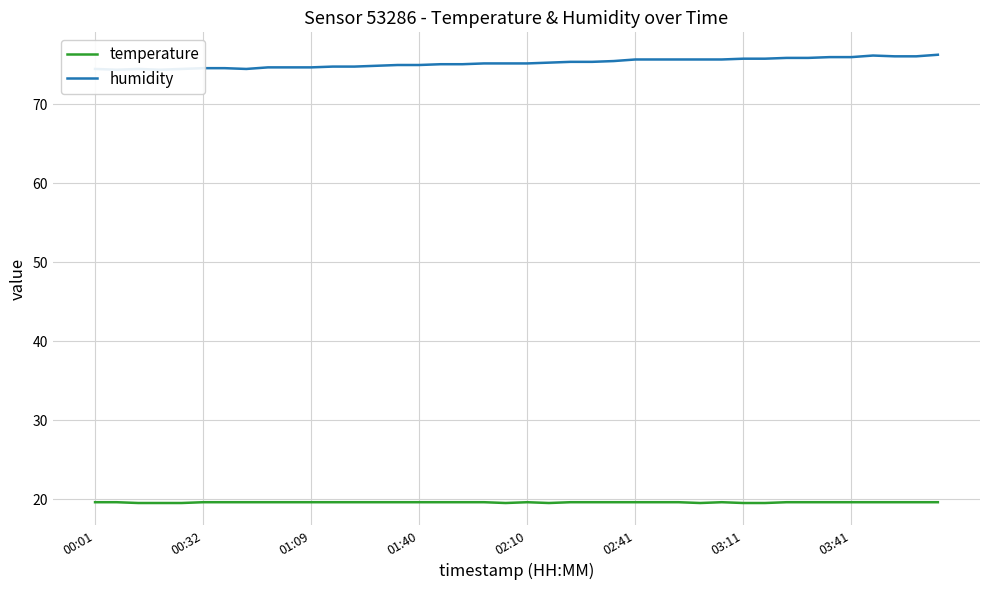

What is the minimum value for temperature?

19.5